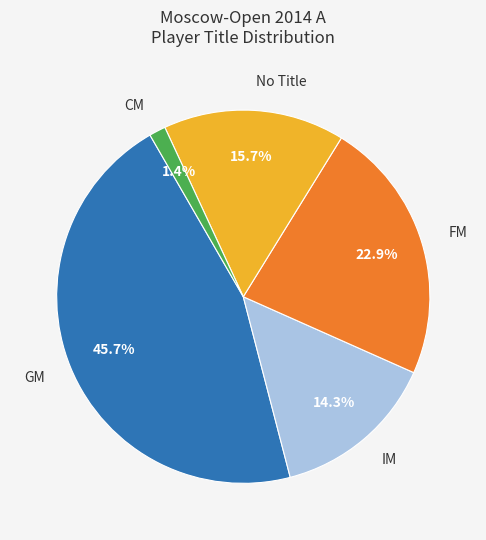

To the nearest percent, what percentage of the pie is IM?

14%